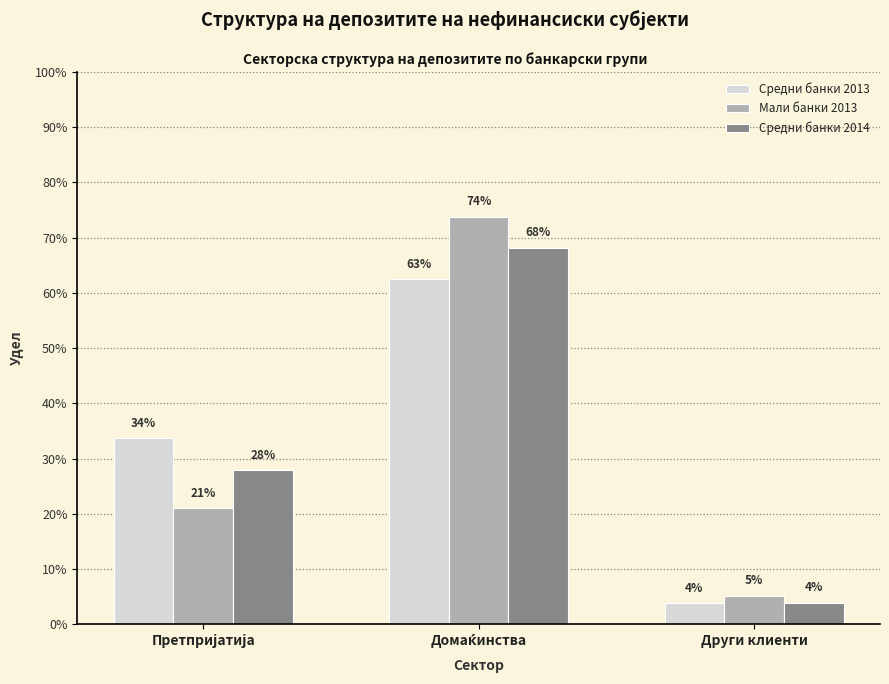

Does the chart contain any negative values?

No